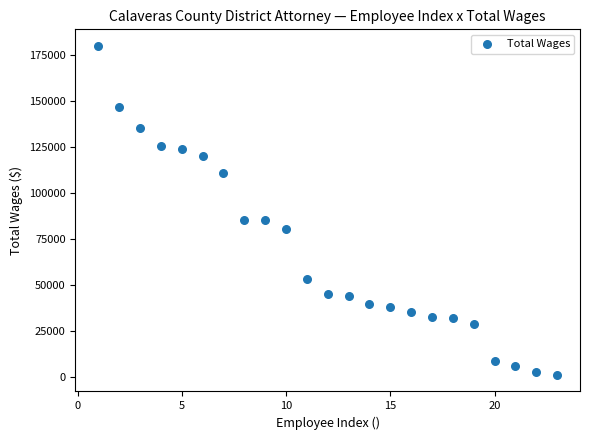

What is the range of Y values (max minus min)?

178907